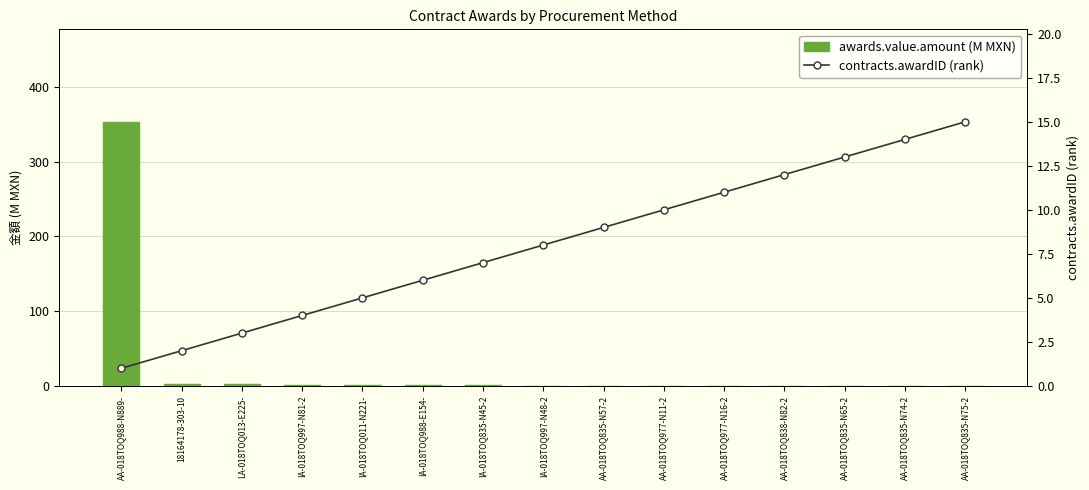

Rank the series by their maximum value, from lowest to highest.

contracts.awardID (rank), awards.value.amount (M MXN)